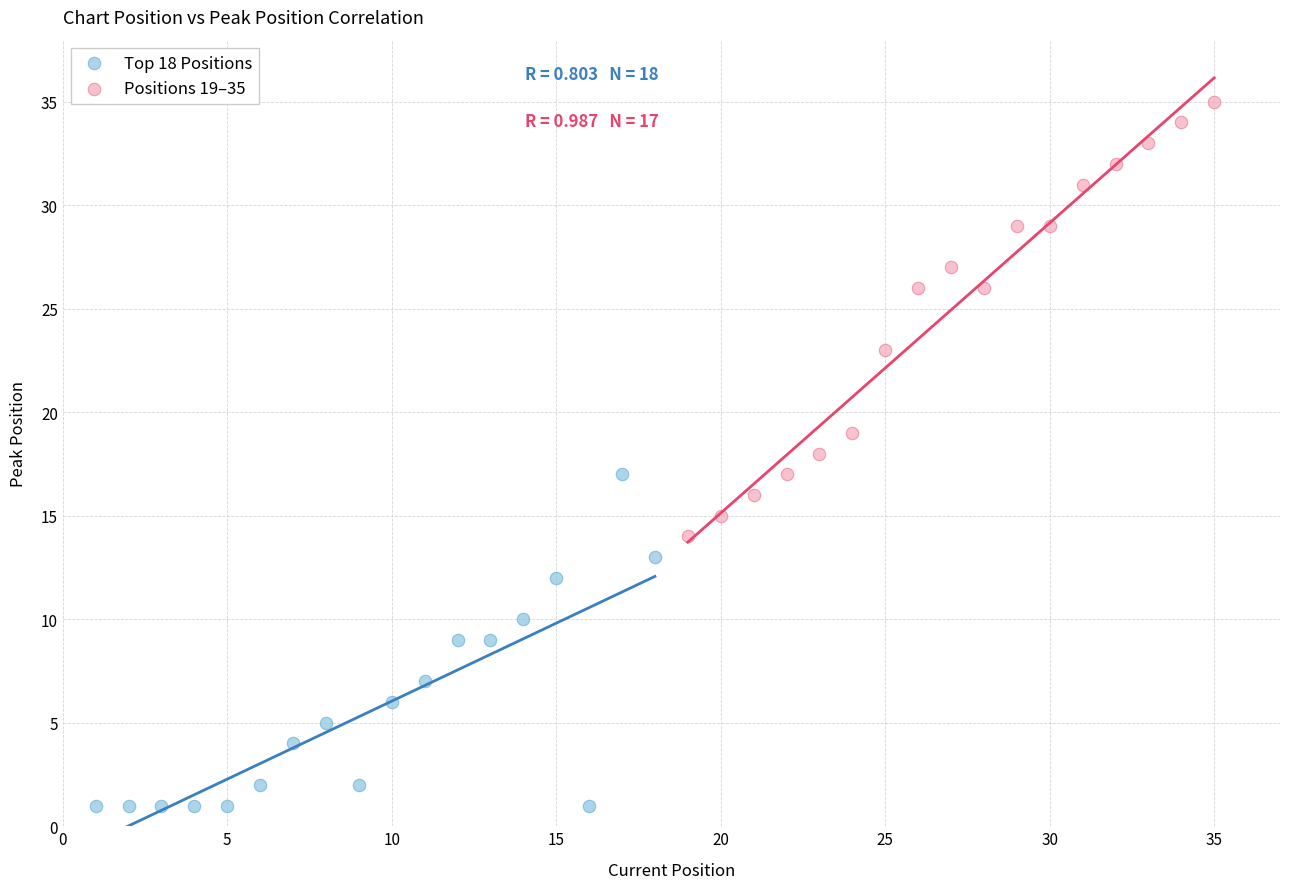

Which series has the widest spread of Y values?

Positions 19–35